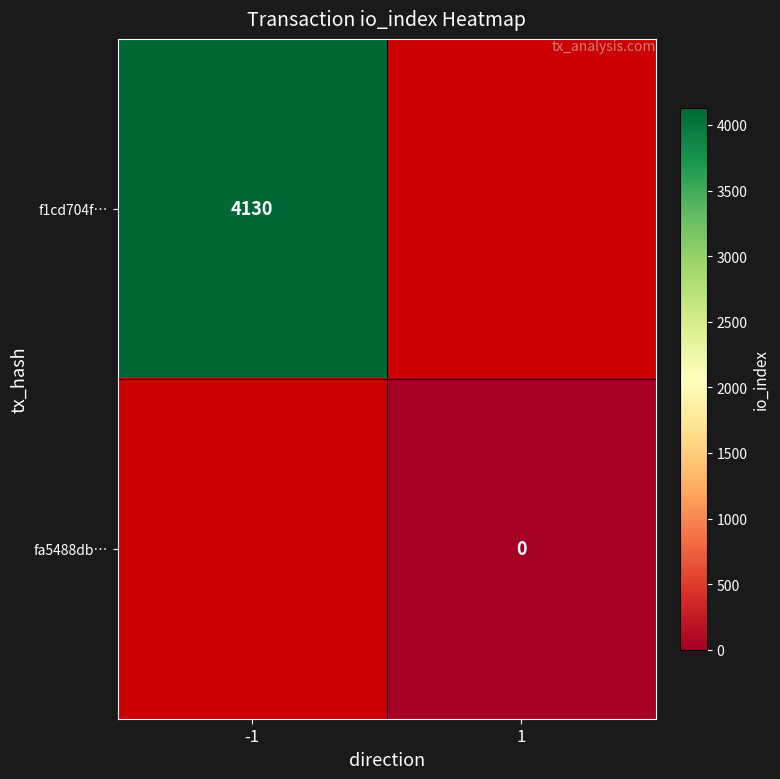

The value of f1cd704f… at -1 is 7349. True or false?

False